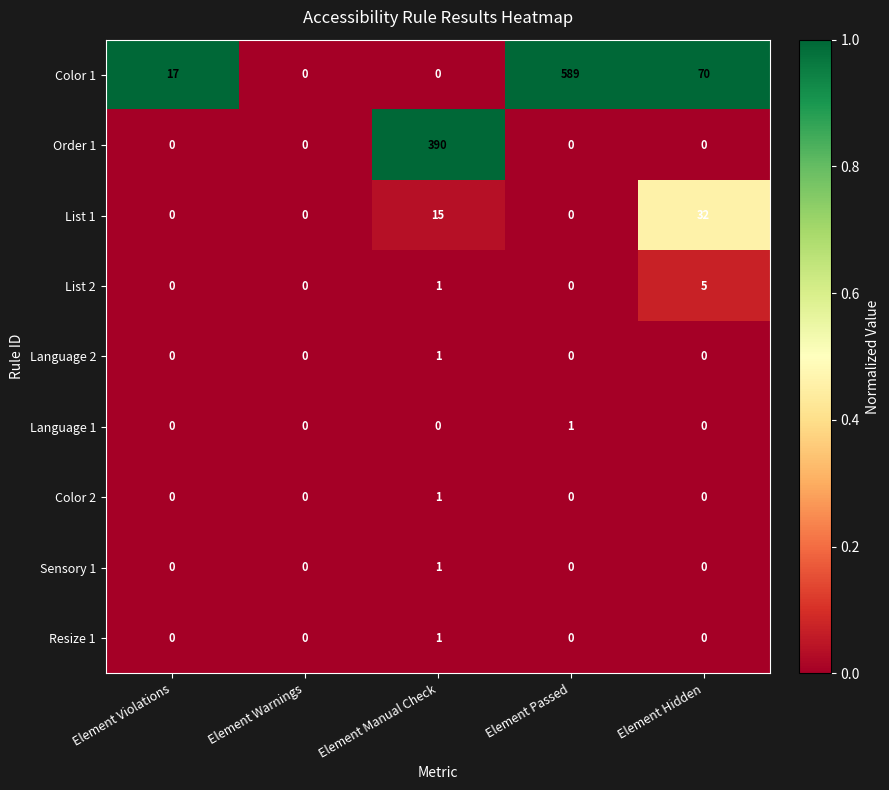

What is the maximum value shown in the chart?

589